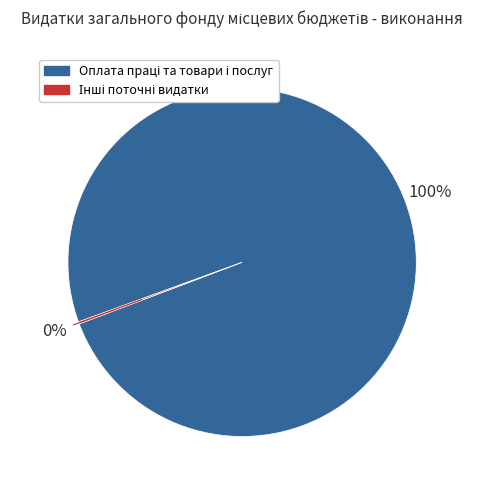

To the nearest percent, what is the difference between the largest and smallest slice percentages?

100%